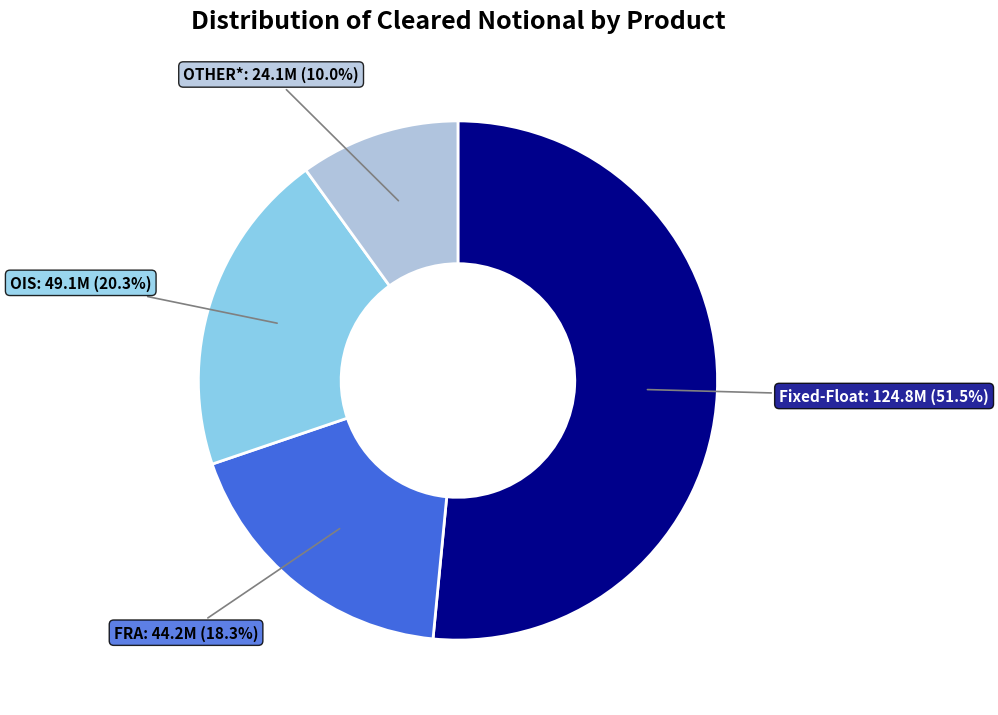

Is there a majority slice in this chart?

Yes